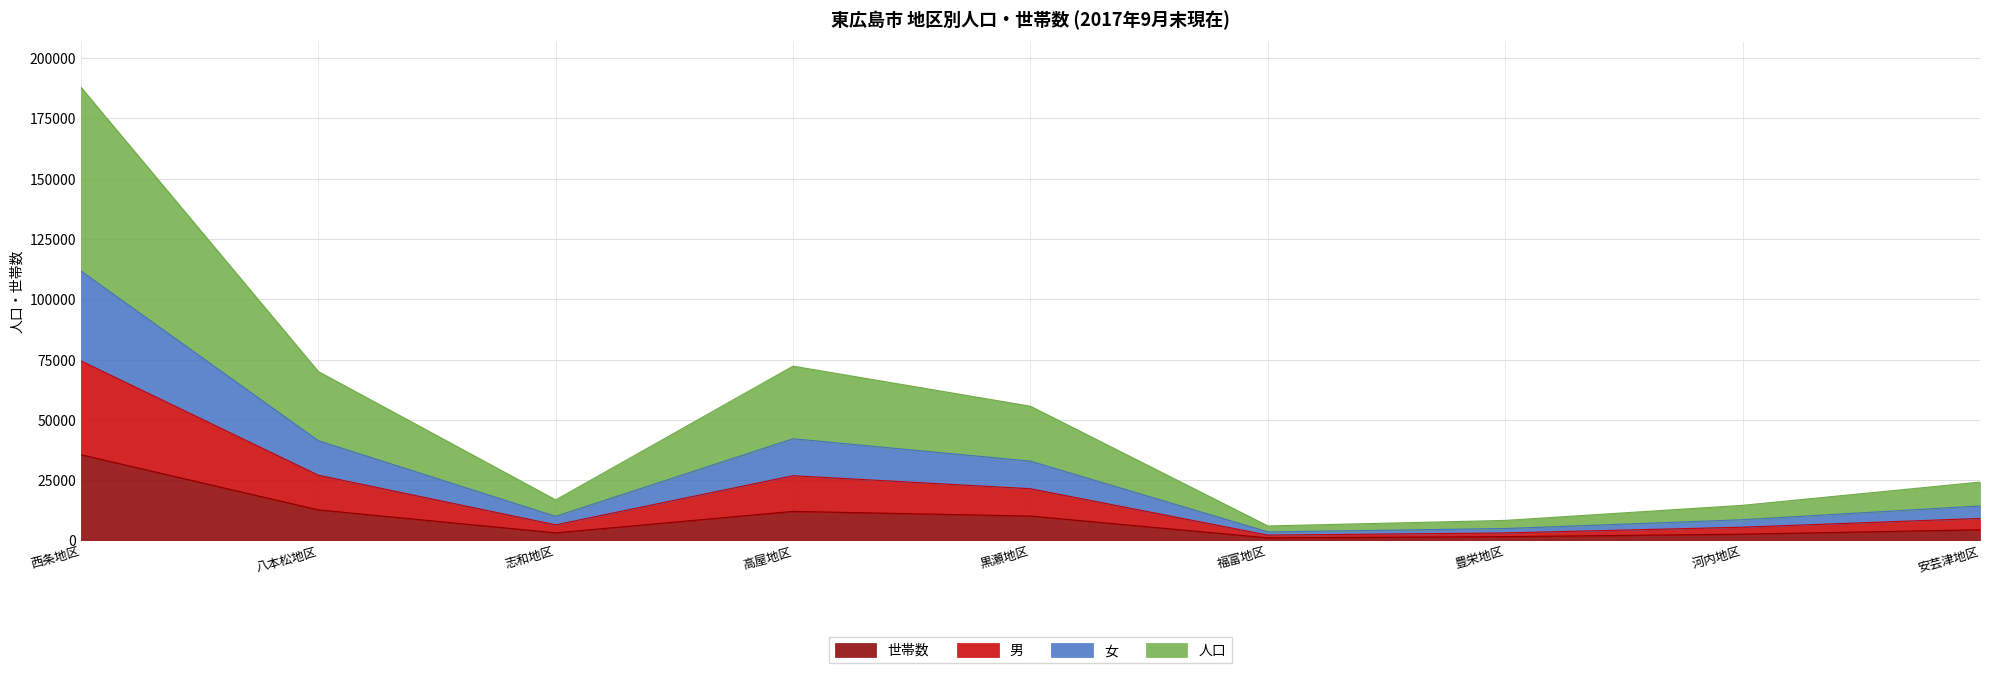

At which category is the sum across all series the highest?

西条地区